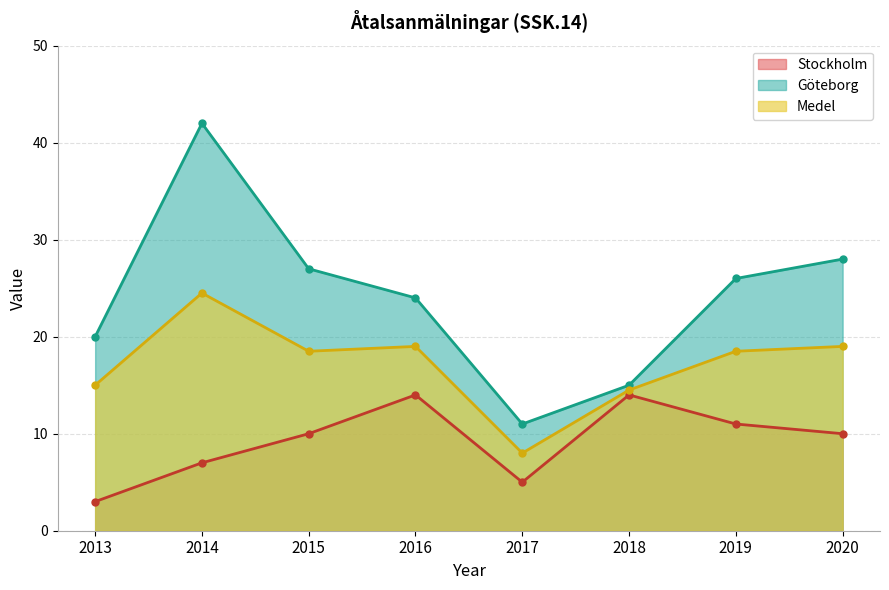

Is it true that Göteborg equals 24.0 at 2016?

True